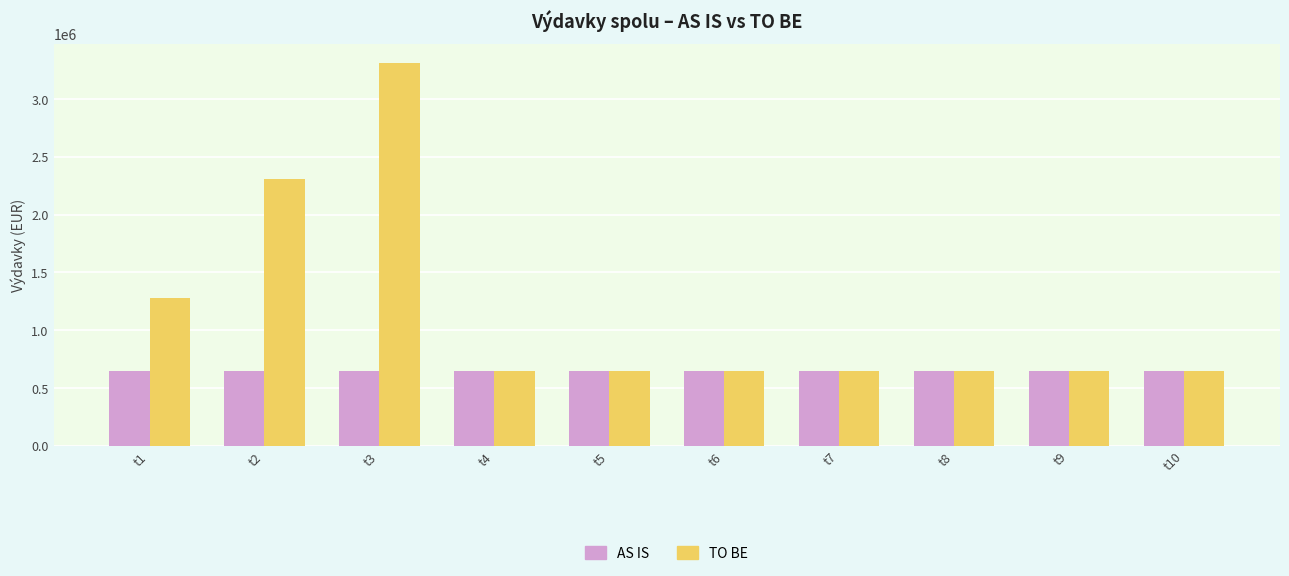

Reading left to right, transcribe all the data shown in this chart.

AS IS: t1=645664.0	t2=645664.0	t3=645664.0	t4=645664.0	t5=645664.0	t6=645664.0	t7=645664.0	t8=645664.0	t9=645664.0	t10=645664.0
TO BE: t1=1280031.4	t2=2310958.8	t3=3311178.6	t4=645664.0	t5=645664.0	t6=645664.0	t7=645664.0	t8=645664.0	t9=645664.0	t10=645664.0